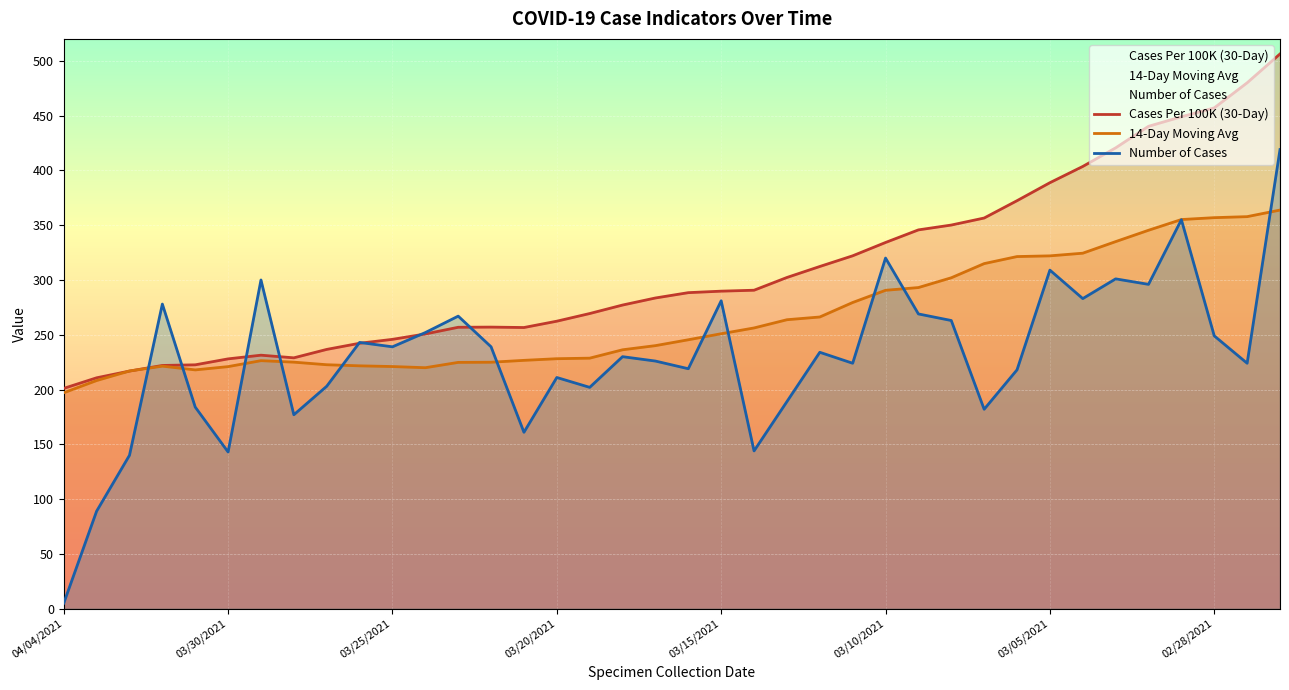

What is the difference between the maximum and minimum values in the Number of Cases series?

414.0